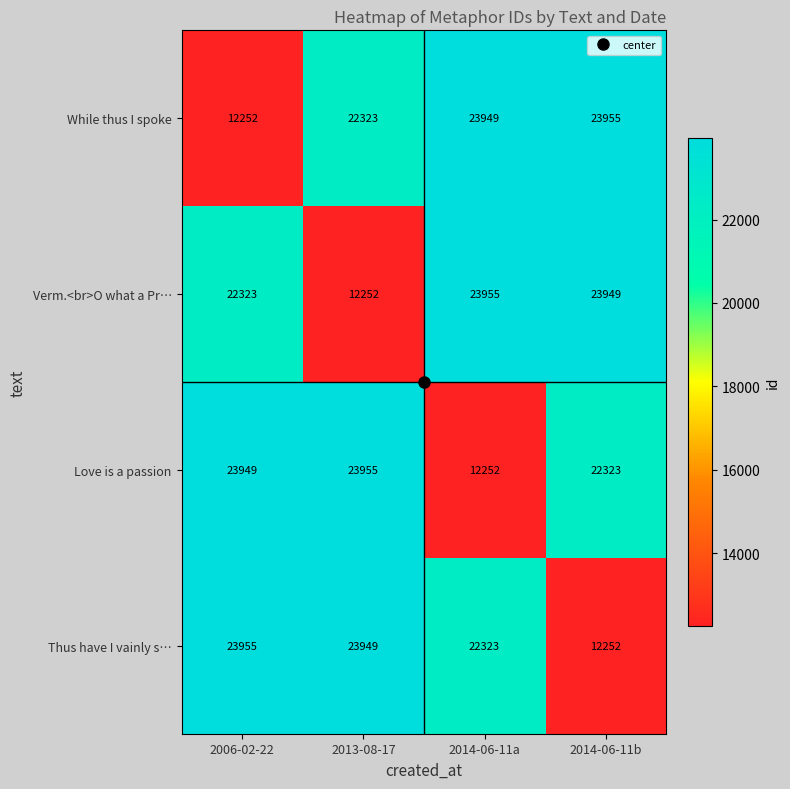

What is the difference between the second highest and minimum values in the Verm.<br>O what a Pr… series?

11697